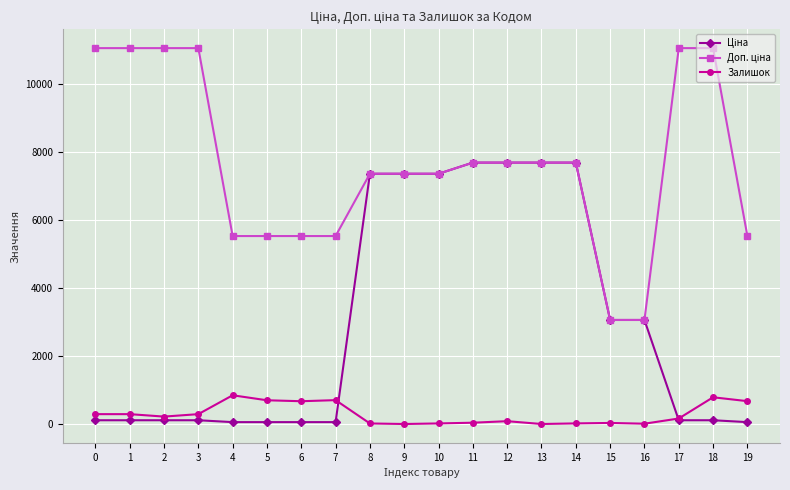

At how many categories does at least one series exceed 9925?

6